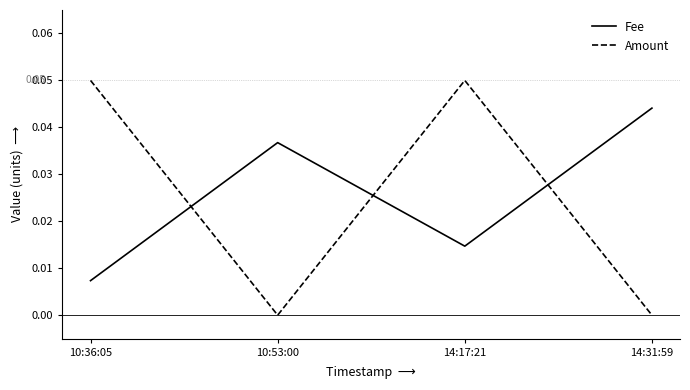

True or false: Fee has more than 2 interior local peaks.

False